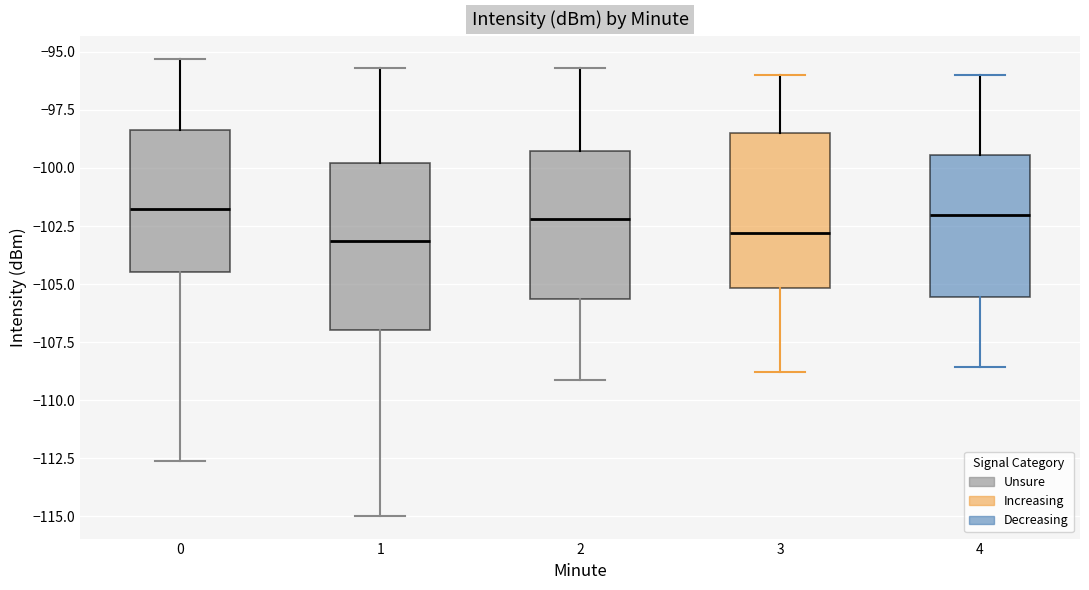

Where does the lower whisker of the box at x = 2 end on the y-axis? The values are not printed on the chart, so give them approximately, as read against the axis.

-109.0